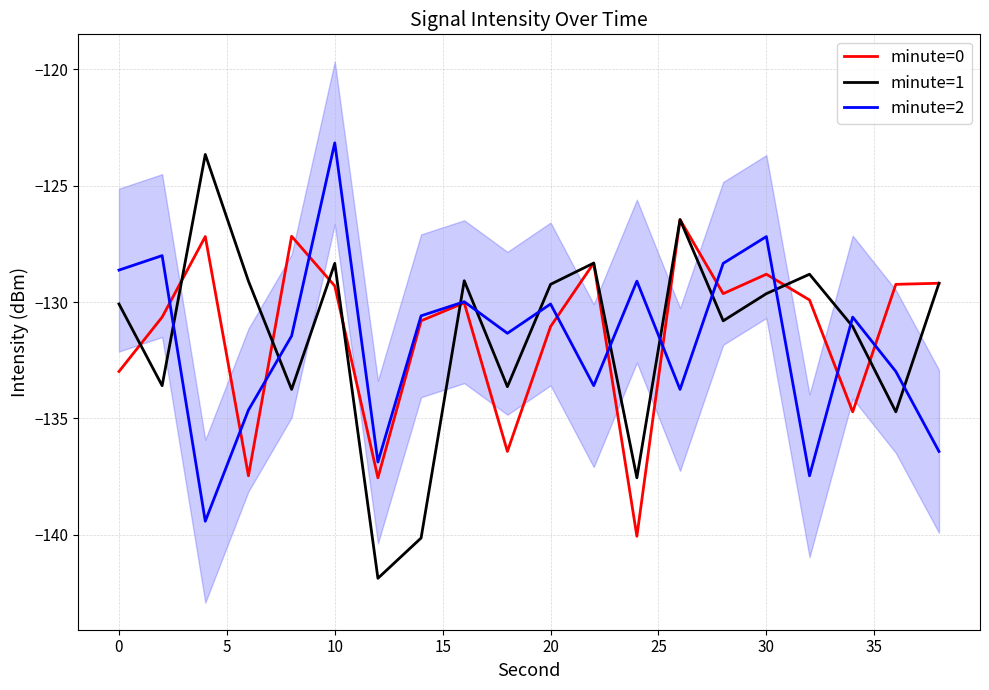

True or false: minute=2 and minute=1 cross at least once.

True